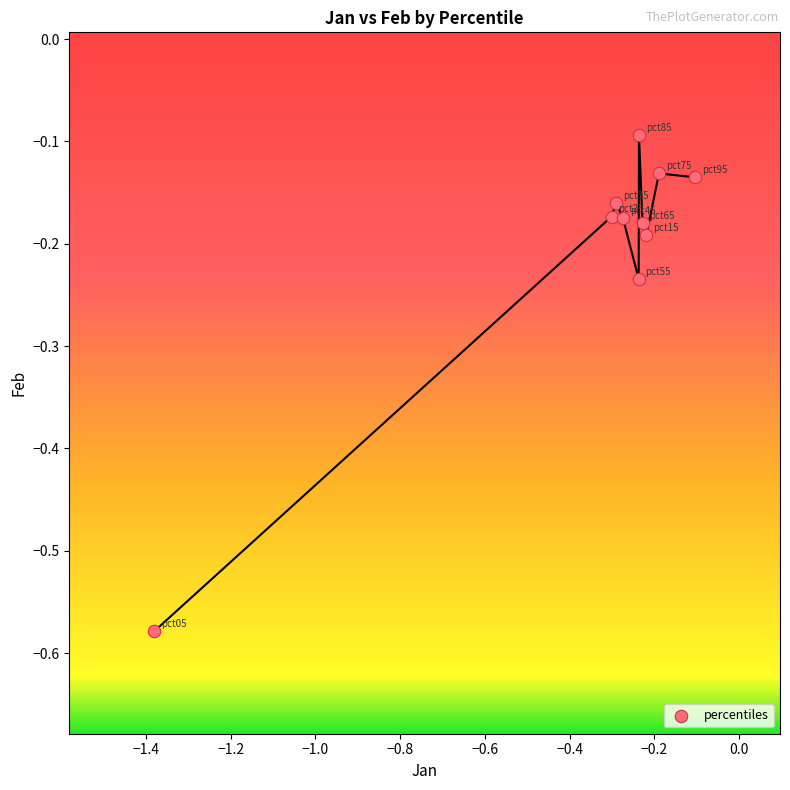

What is the range of X values (max minus min)?

1.3